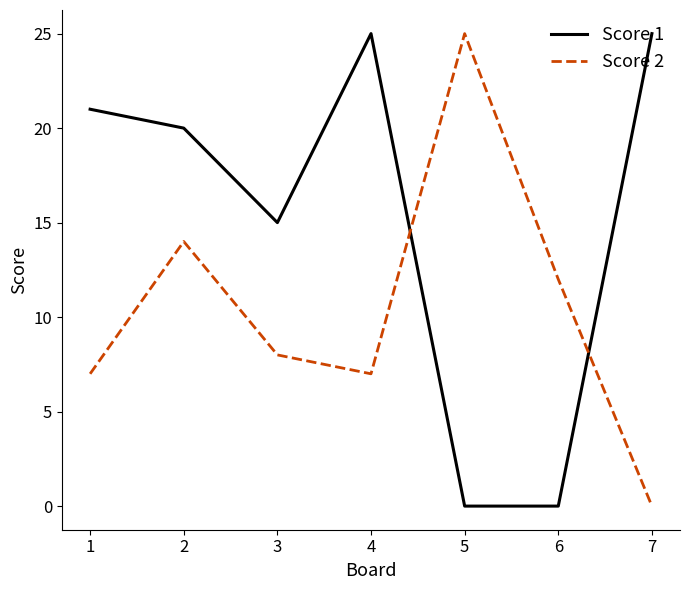

At which category does Score 2 reach its first local valley?

4